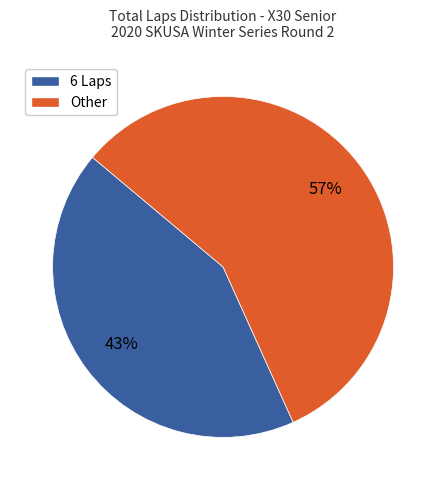

What percentage is the 6 Laps slice, to the nearest percent?

43%